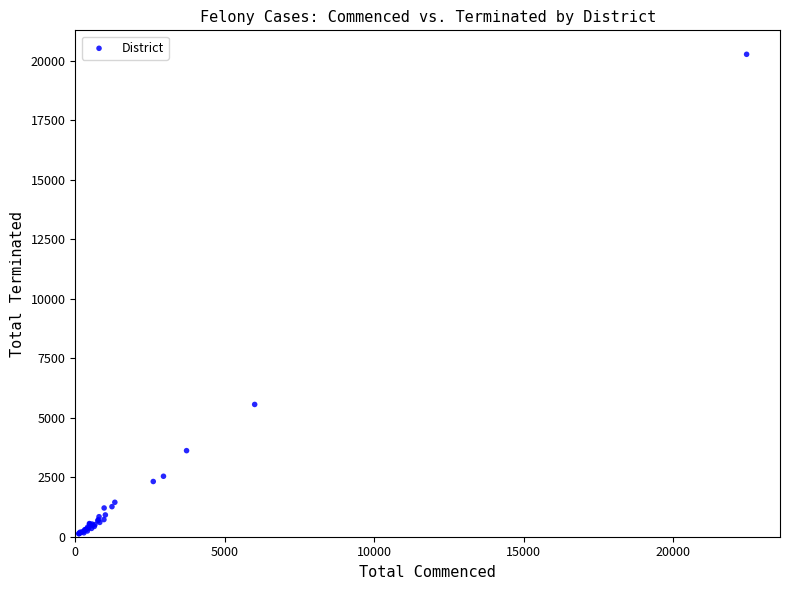

What Y value in the scatter plot is closest to 10196?

5557